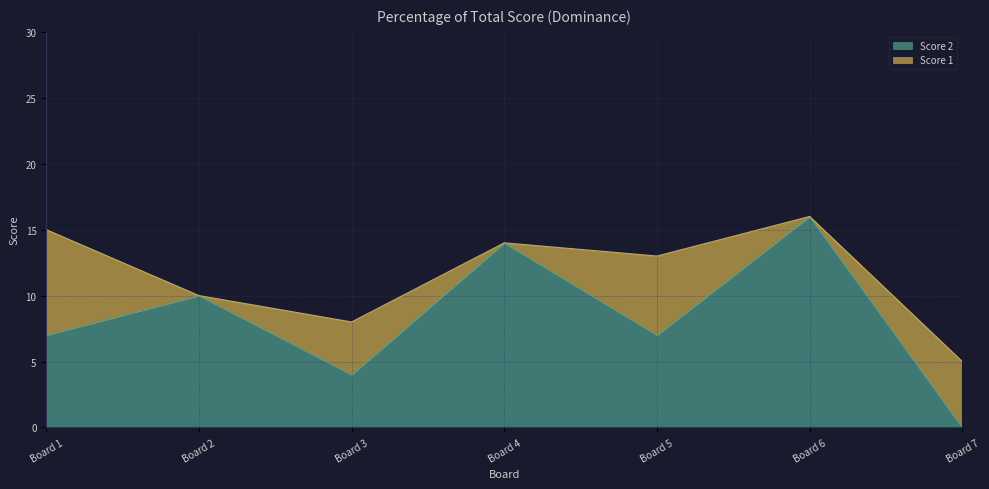

Is it true that Score 2 equals 10 at Board 6?

False